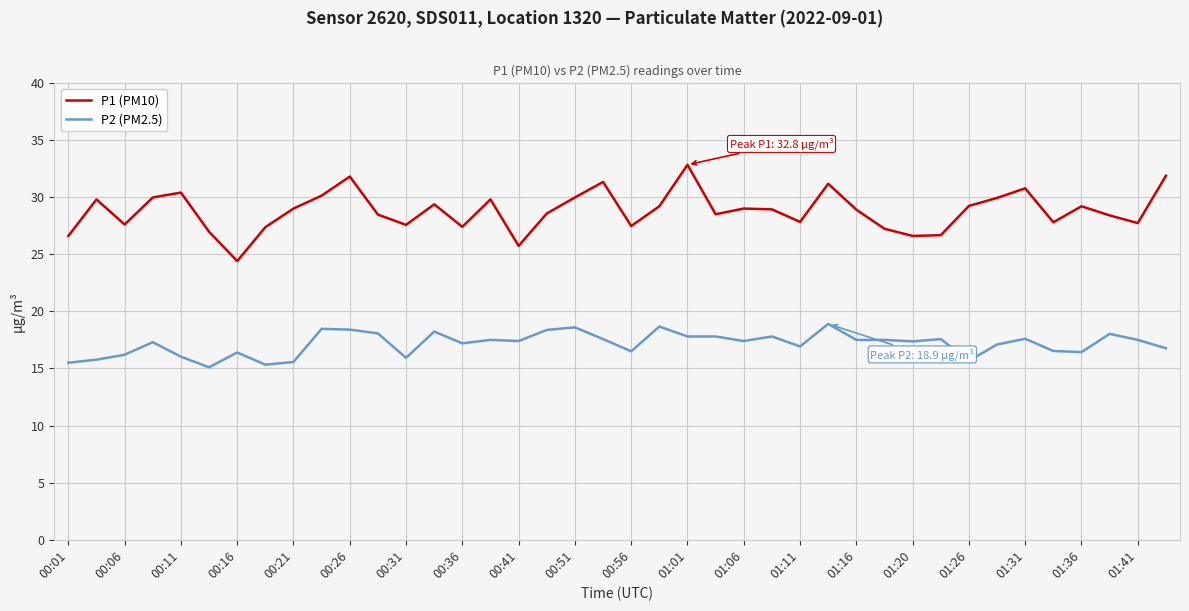

True or false: P1 (PM10) and P2 (PM2.5) cross at least once.

False